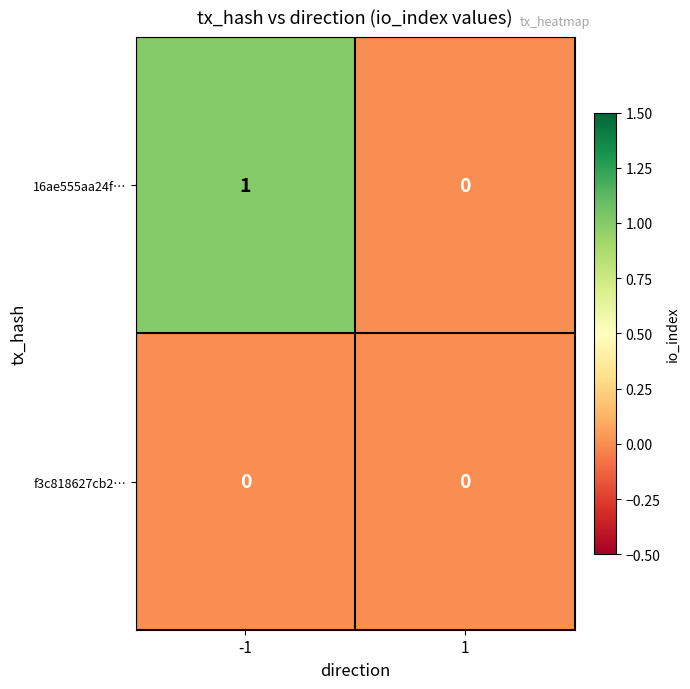

True or false: f3c818627cb2… has a value of 0 at -1.

True